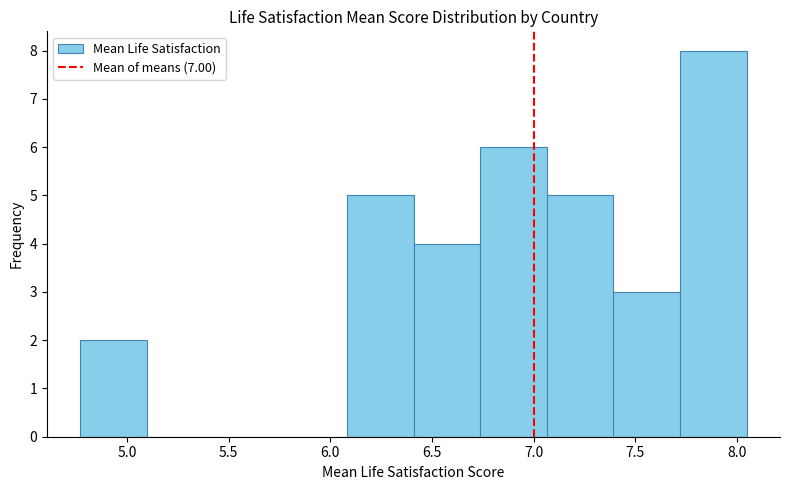

Reading left to right, list every bar in this chart as the range it spans on the x-axis followed by its height. Neither the bar edges nor the heights are printed on the chart, so give them approximately, as read against the axes.

4.75 to 5.10: 2
5.10 to 5.45: 0
5.45 to 5.75: 0
5.75 to 6.10: 0
6.10 to 6.40: 5
6.40 to 6.75: 4
6.75 to 7.05: 6
7.05 to 7.40: 5
7.40 to 7.70: 3
7.70 to 8.05: 8